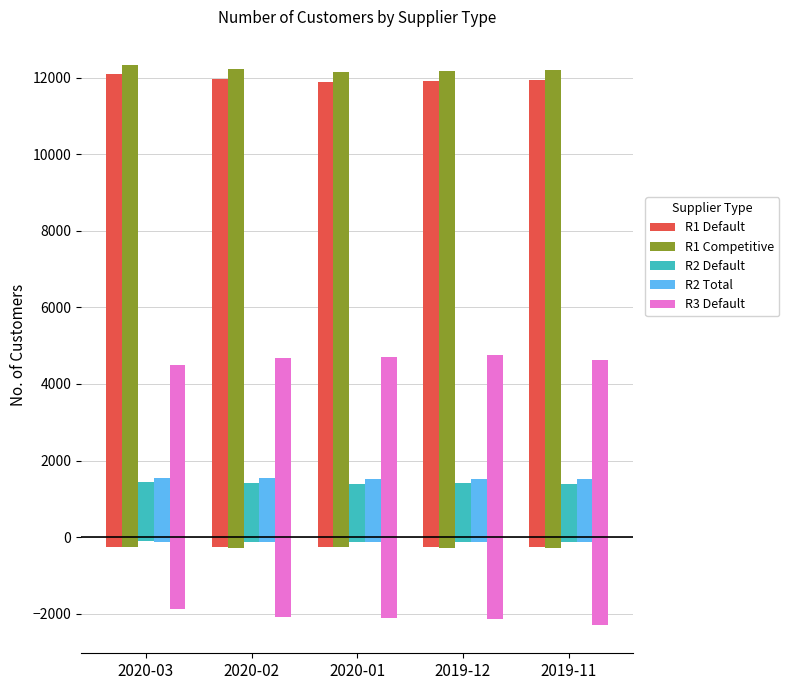

True or false: R3 Default has a value of 1093 at 2020-02.

False